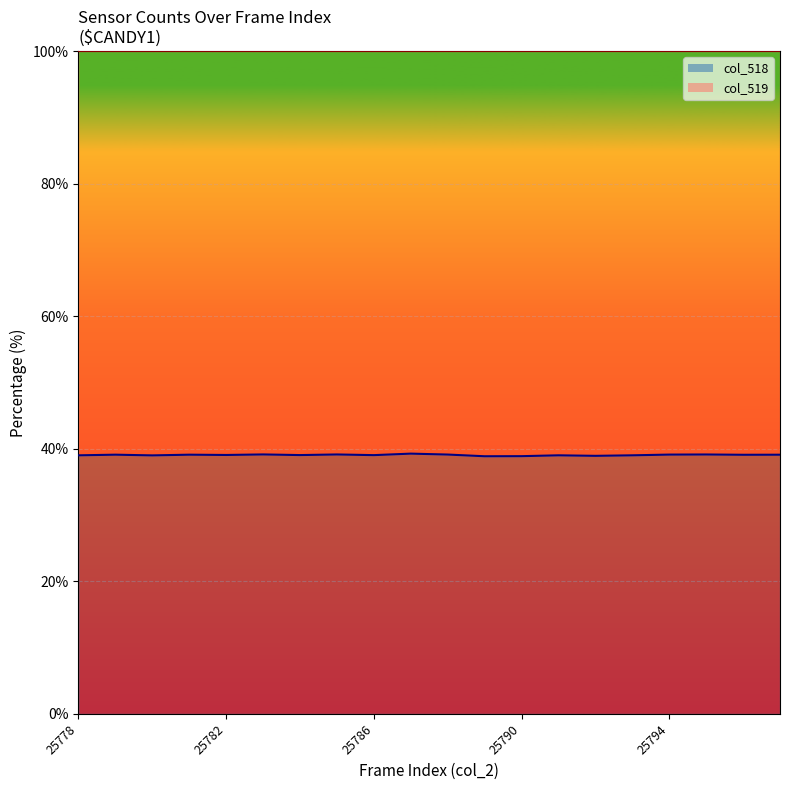

Which series has the widest spread of values?

col_518 line